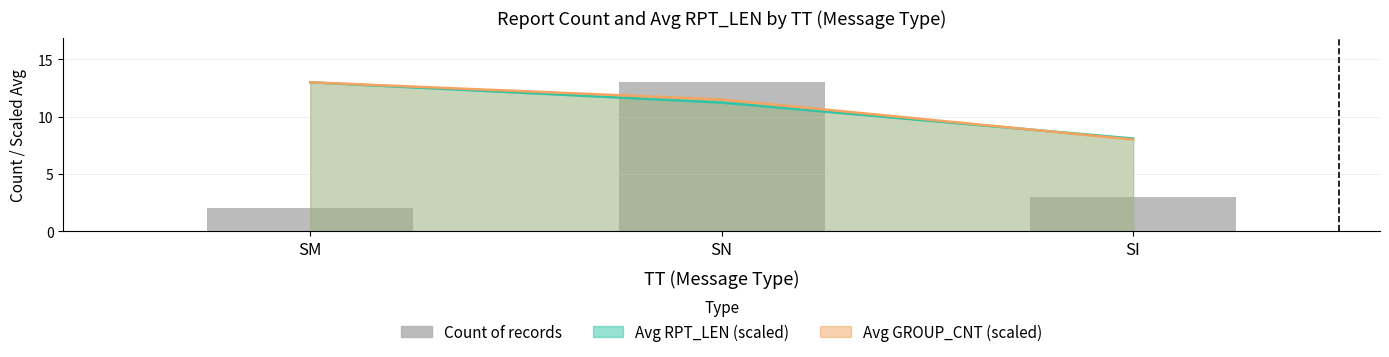

Rank the categories by value from highest to lowest.

SN, SI, SM